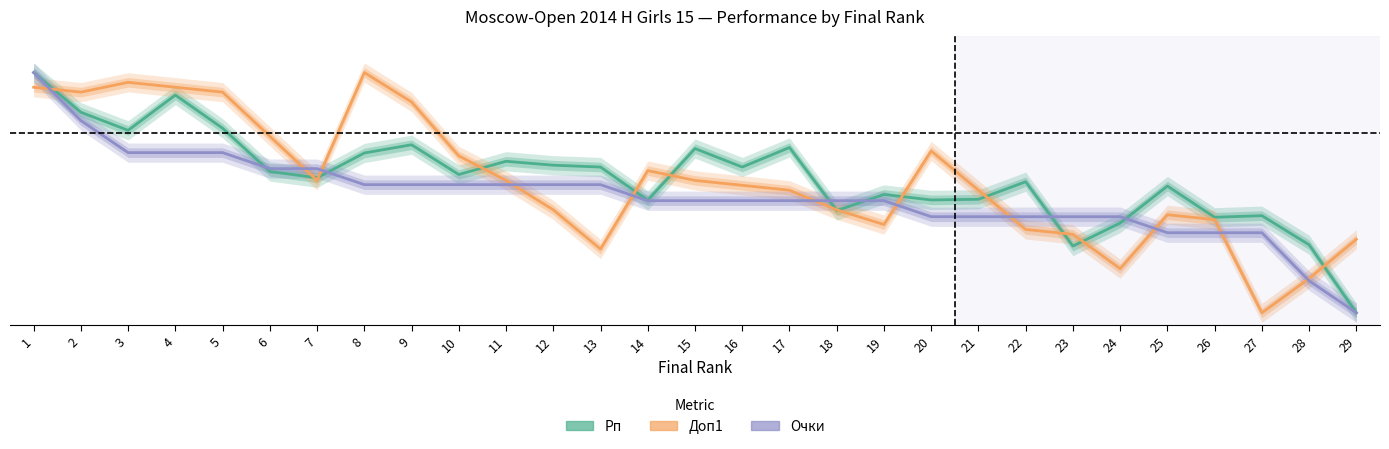

Which series changed the most between 11 and 29?

Рп